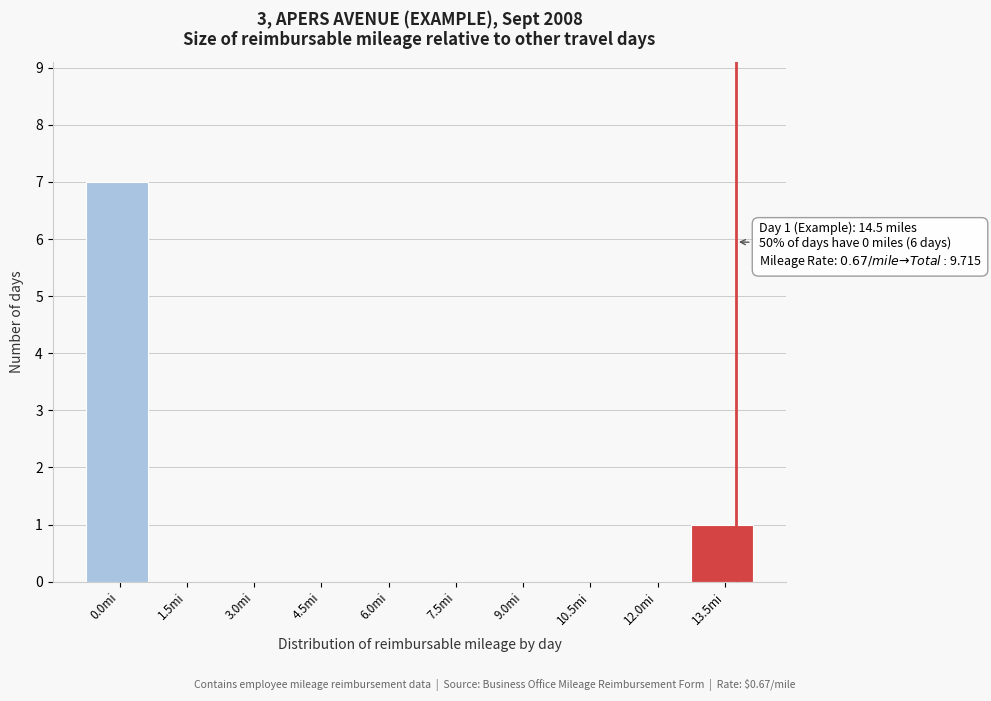

Reading right to left, list all the values displayed in this chart.

13.5mi=1	12.0mi=0	10.5mi=0	9.0mi=0	7.5mi=0	6.0mi=0	4.5mi=0	3.0mi=0	1.5mi=0	0.0mi=7